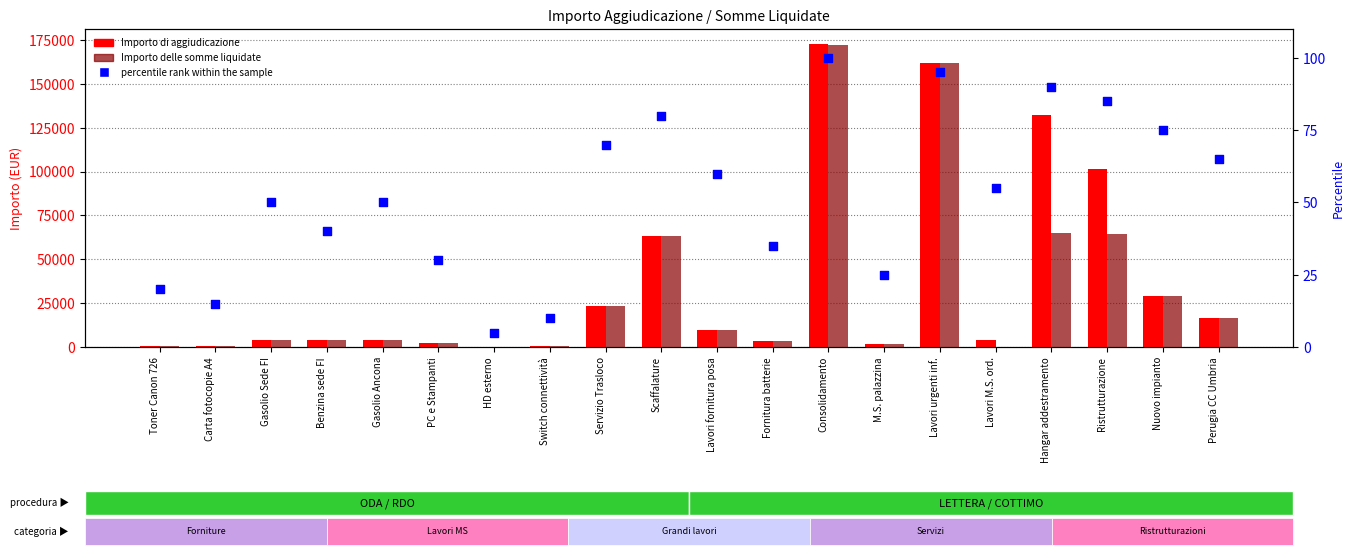

Is the value of Importo delle somme liquidate at Benzina sede FI greater than the value of Importo di aggiudicazione at Scaffalature?

No